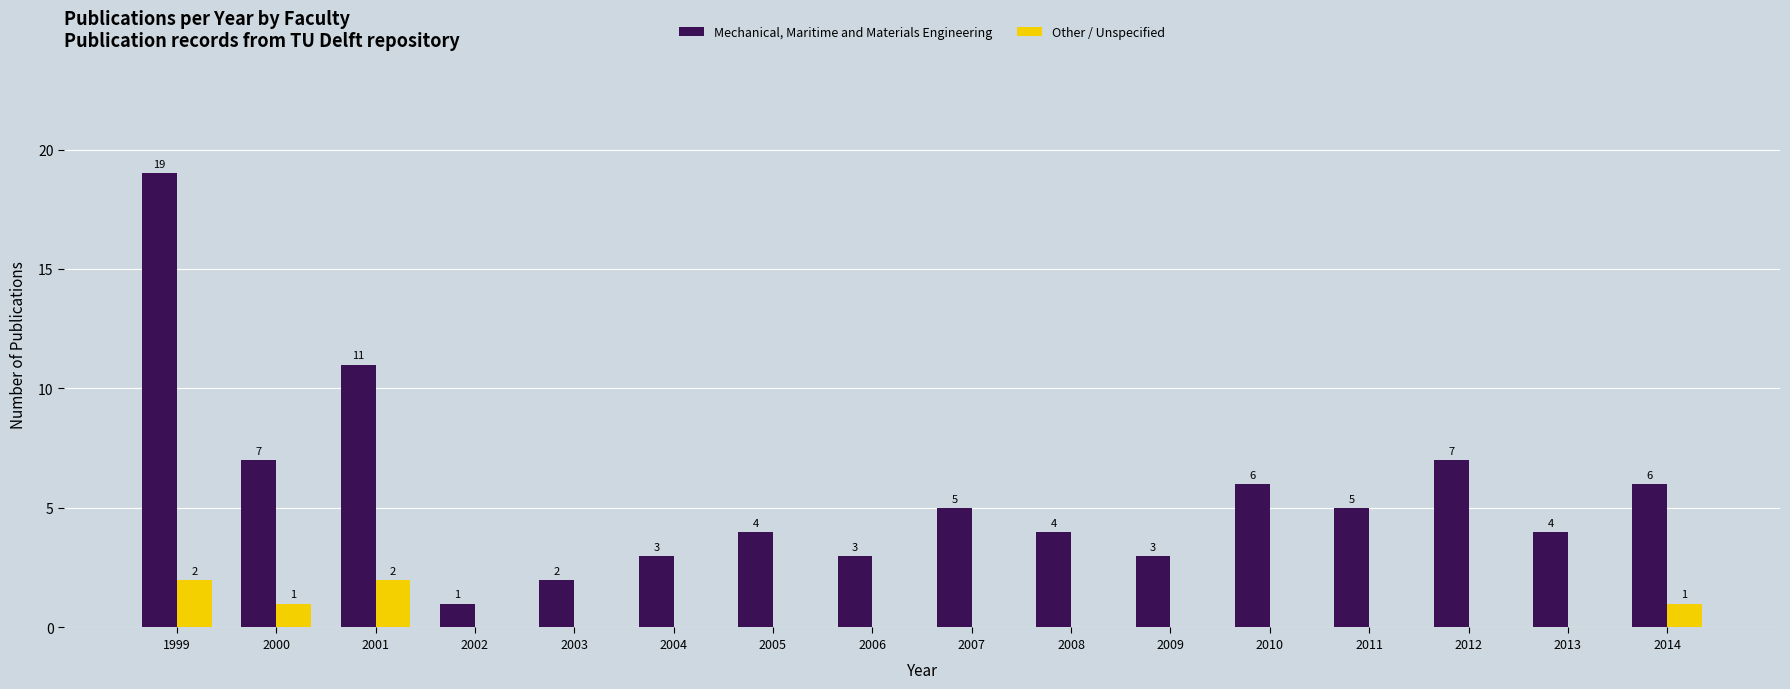

The value of Other / Unspecified at 2006 is 0. True or false?

True